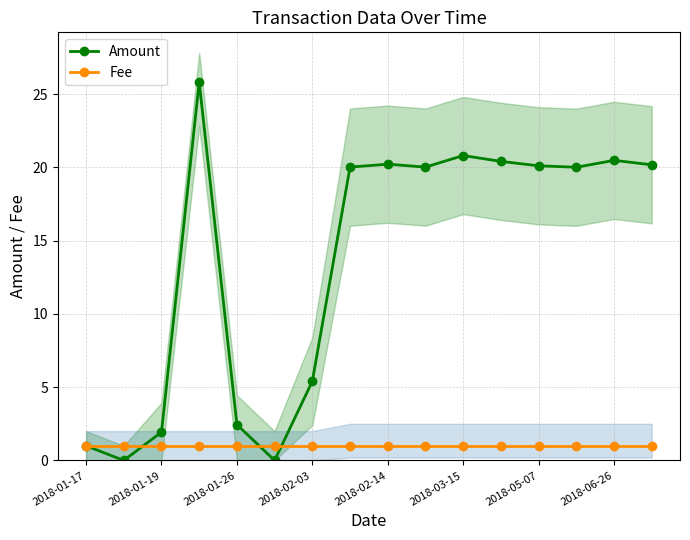

What is the greatest value displayed?

25.8